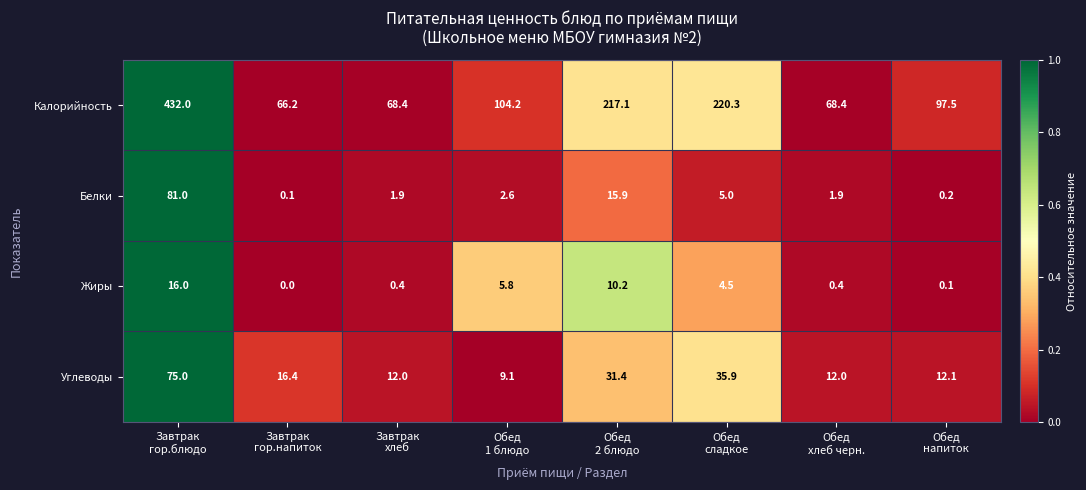

Which series has the largest range (max minus min)?

Калорийность